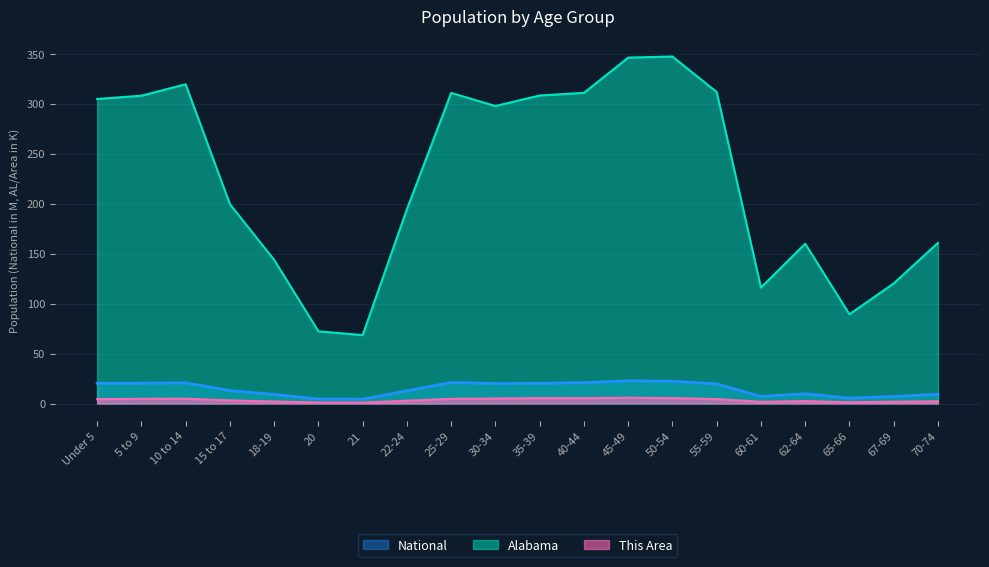

What is the total value across all series at 50-54?

375.1